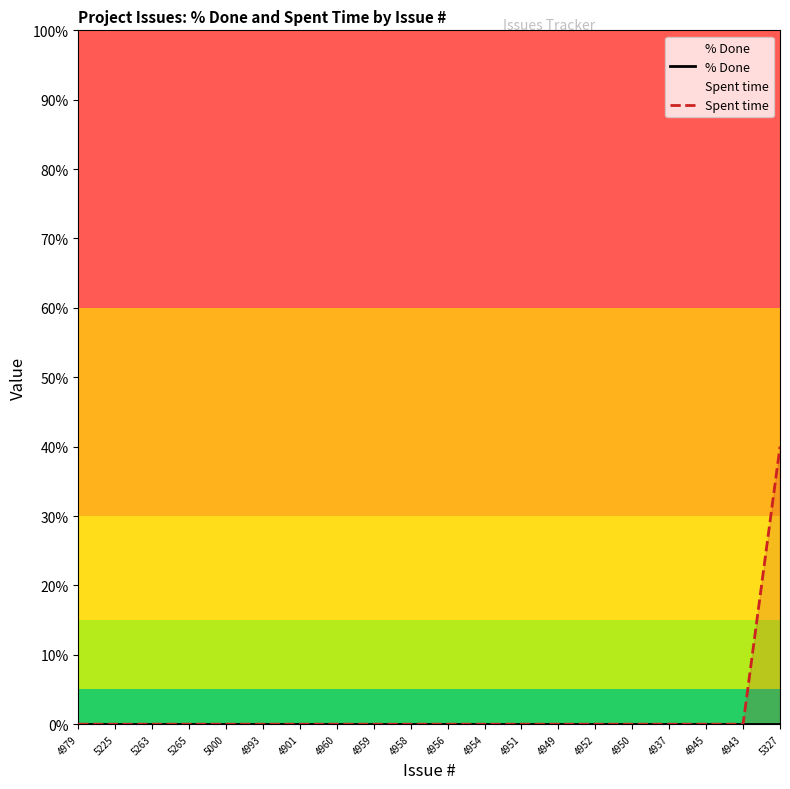

Reading left to right, what are all the values shown in this chart?

% Done: 0	0	0	0	0	0	0	0	0	0	0	0	0	0	0	0	0	0	0	0
Spent time: 0	0	0	0	0	0	0	0	0	0	0	0	0	0	0	0	0	0	0	40